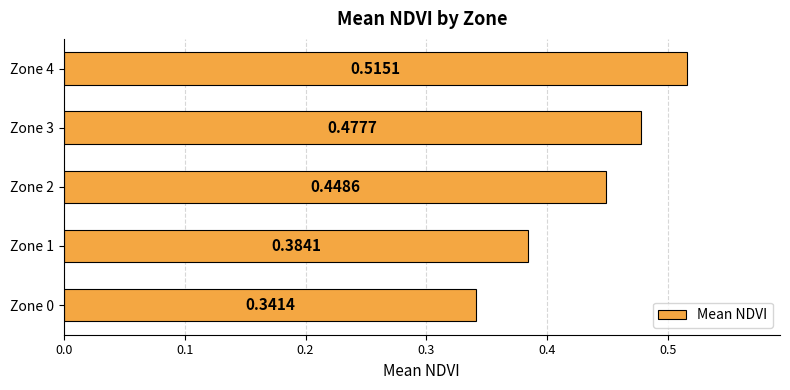

What is the sum of the values at Zone 4 and Zone 0?

0.9